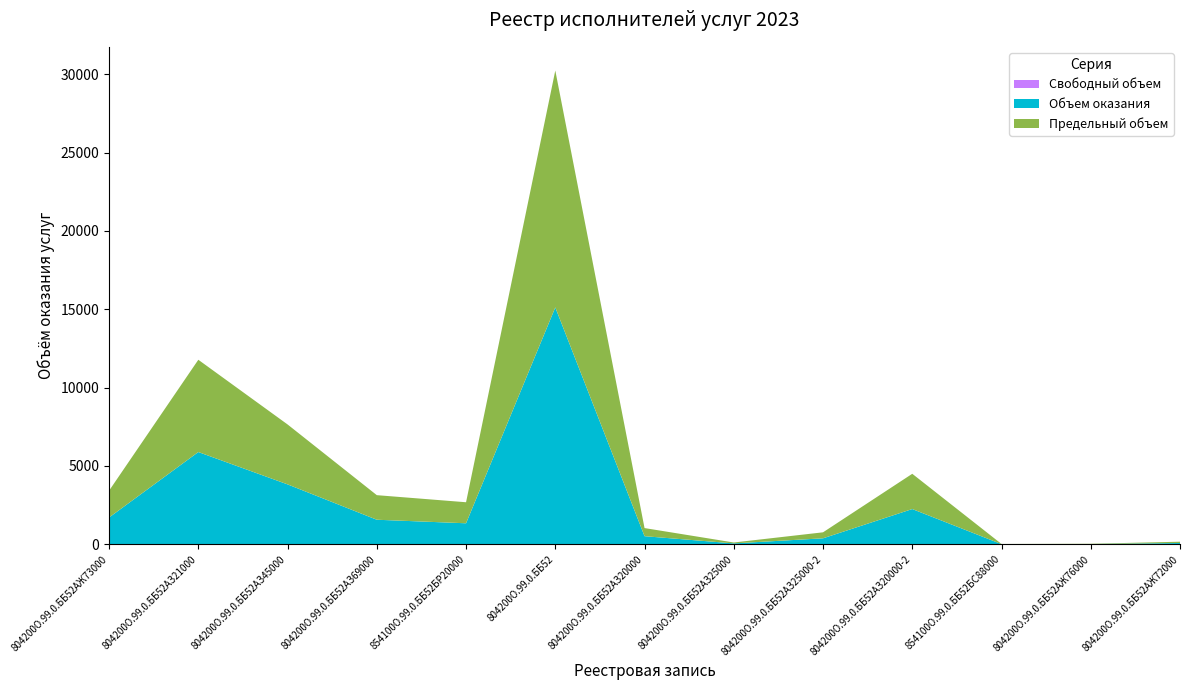

Reading right to left, list all the values displayed in this chart.

Предельный объем: 83.0	17.0	10.7	2250.0	382.6	57.9	518.0	15116.0	1342.0	1568.0	3824.0	5888.0	1711.0
Объем оказания: 83.0	17.0	10.7	2250.0	382.6	57.9	518.0	15116.0	1342.0	1568.0	3824.0	5888.0	1711.0
Свободный объем: 0.0	0.0	0.0	0.0	0.0	0.0	0.0	0.0	0.0	0.0	0.0	0.0	0.0